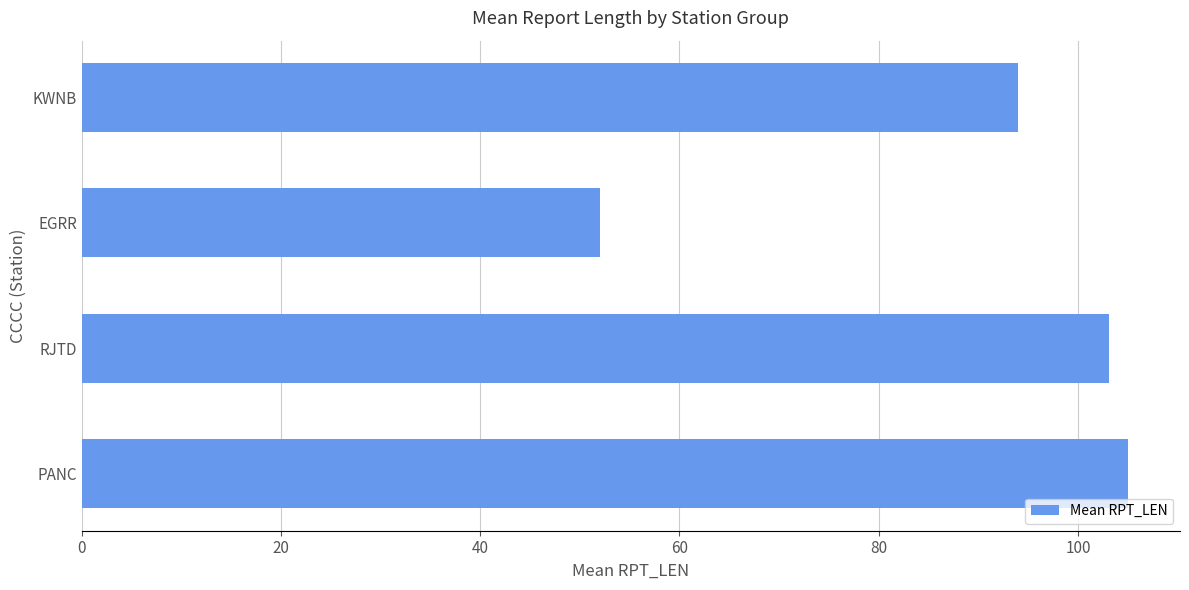

What is the change in value from RJTD to EGRR?

-51.1